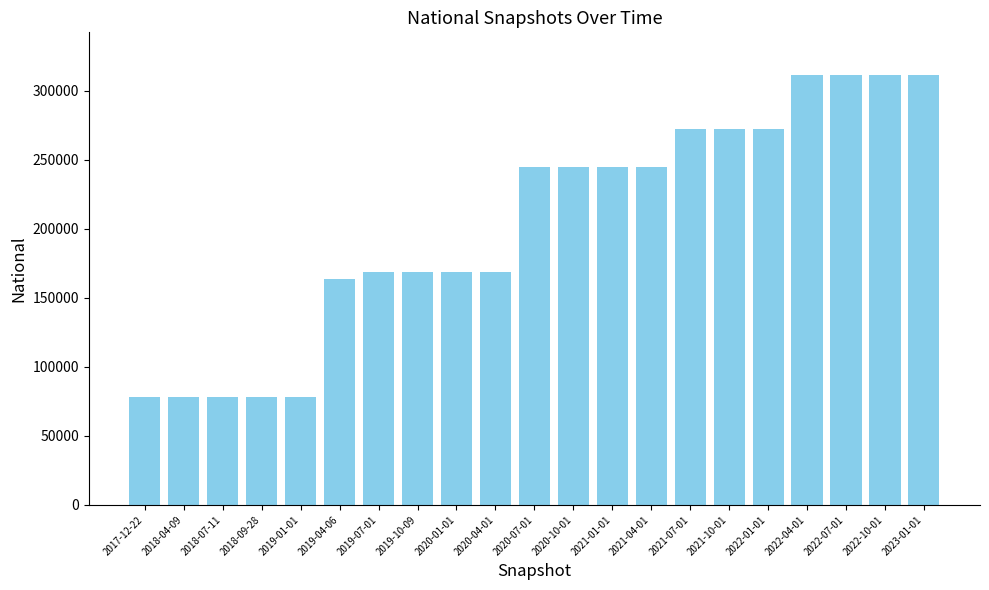

What is the value of the 12th bar from the left?

244543